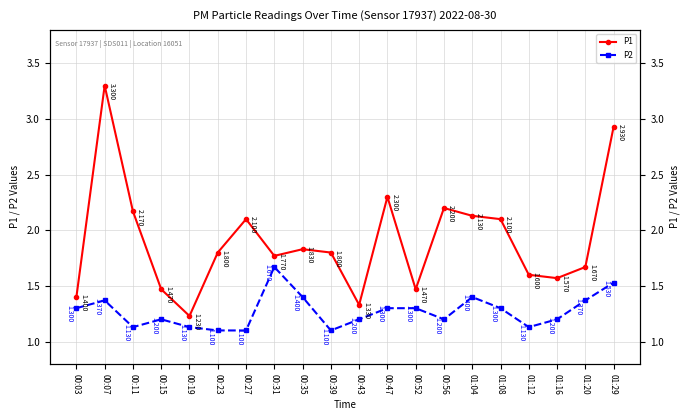

How many interior local peaks does the P1 series have?

5